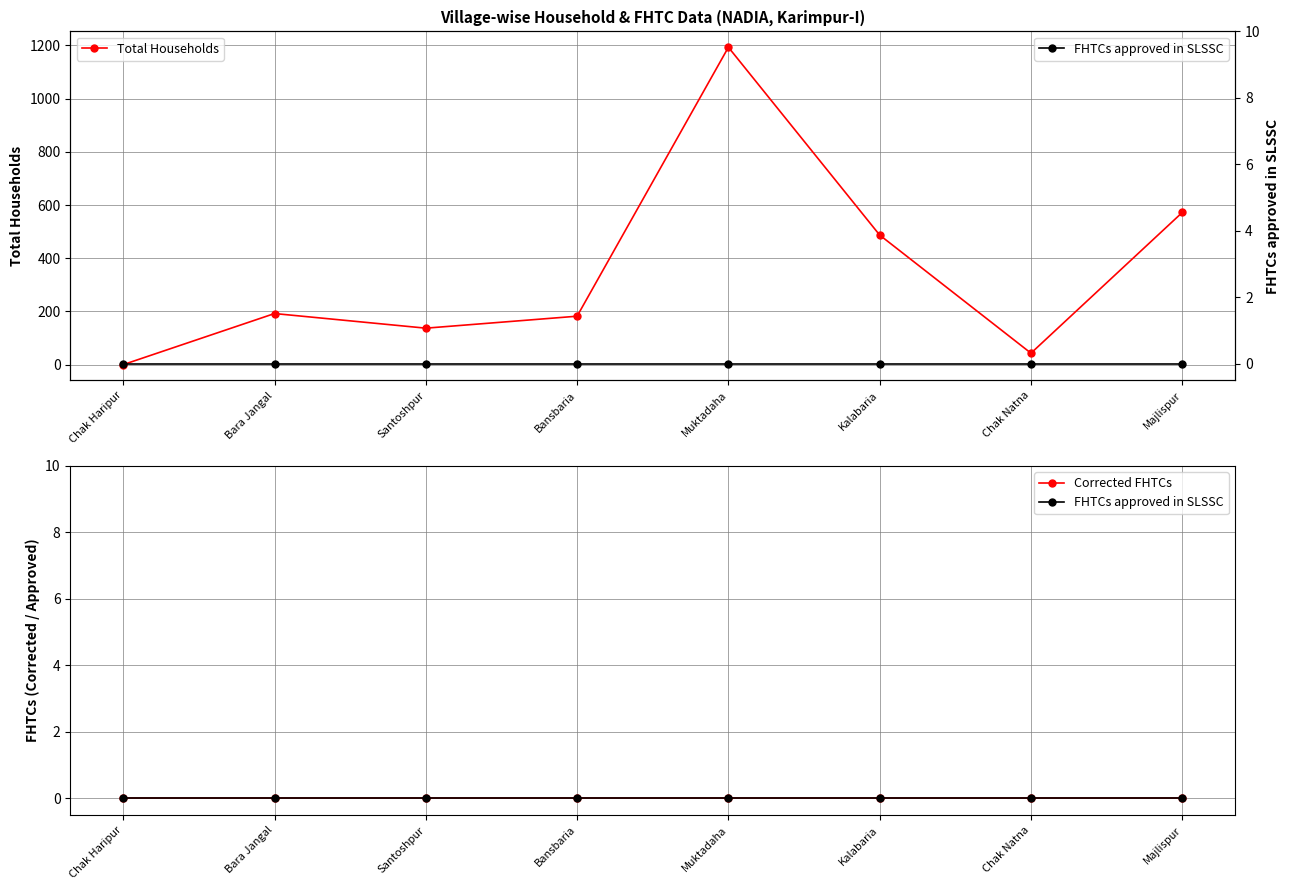

What is the label of the 1st point from the right?

Majlispur